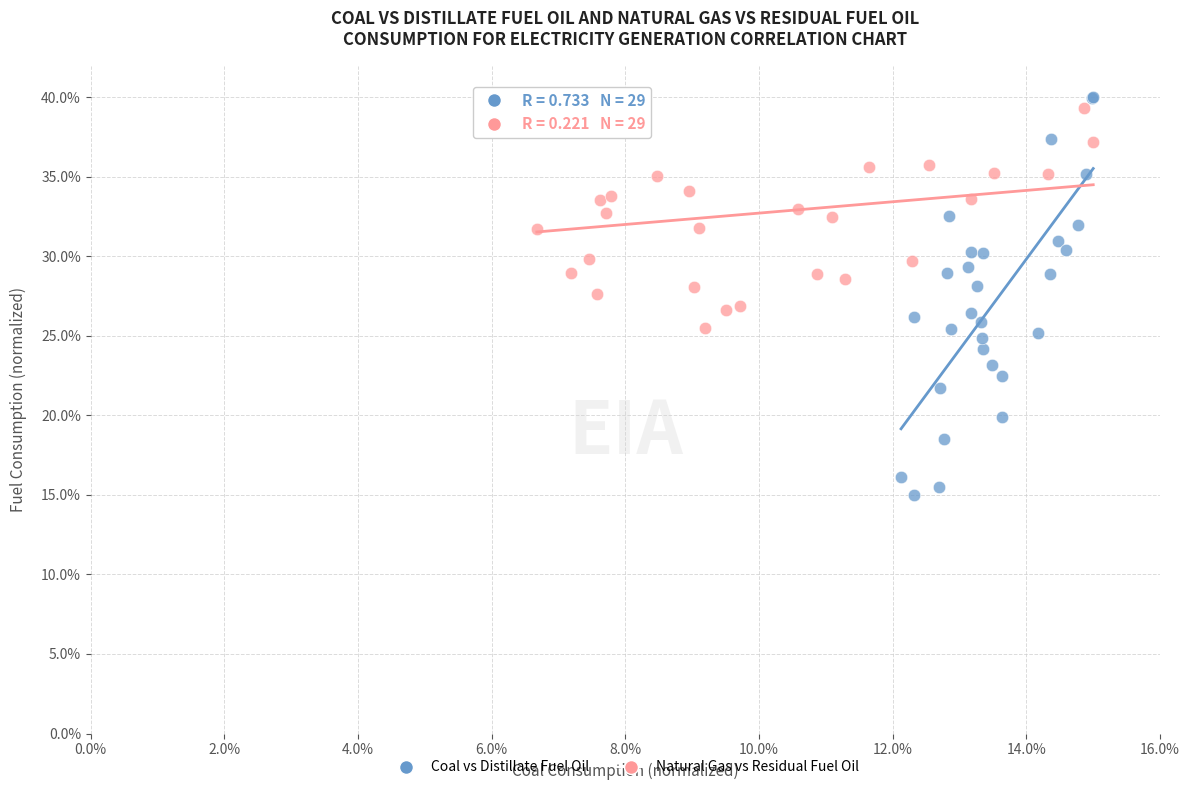

What are all the series names shown in the legend?

Coal vs Distillate Fuel Oil, Natural Gas vs Residual Fuel Oil